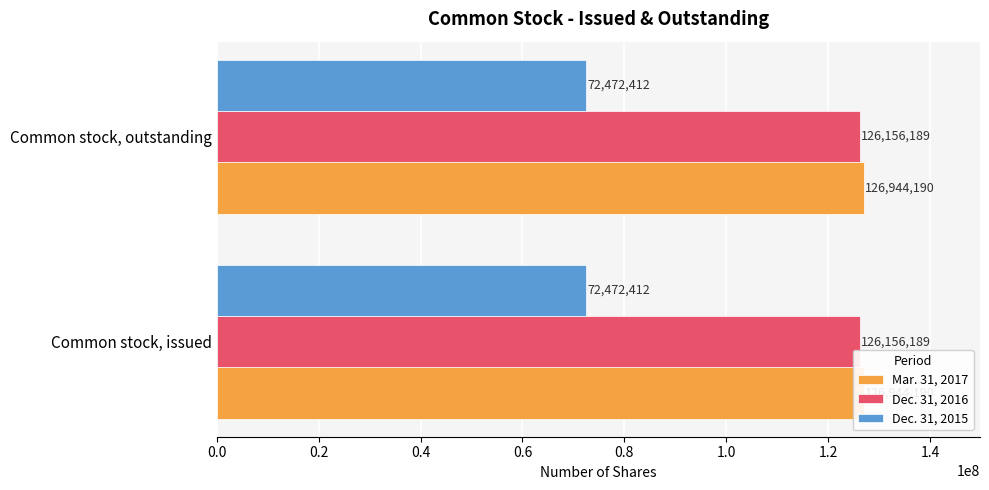

The Mar. 31, 2017 series shows 126944190 at Common stock, issued. True or false?

True